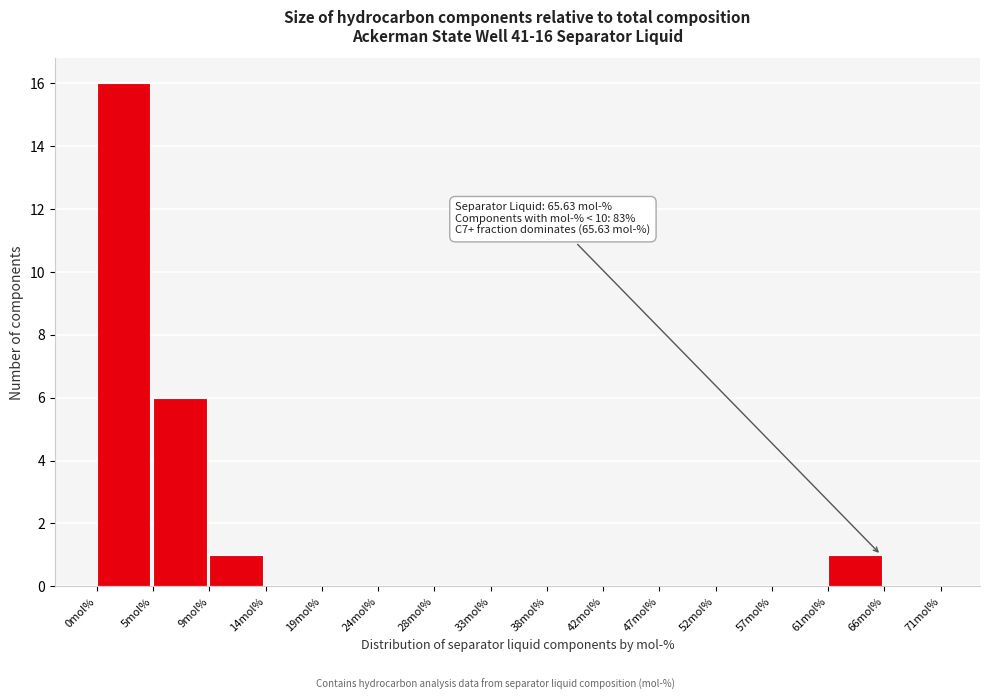

Which range on the x-axis has the tallest bar?

0.0 to 4.5